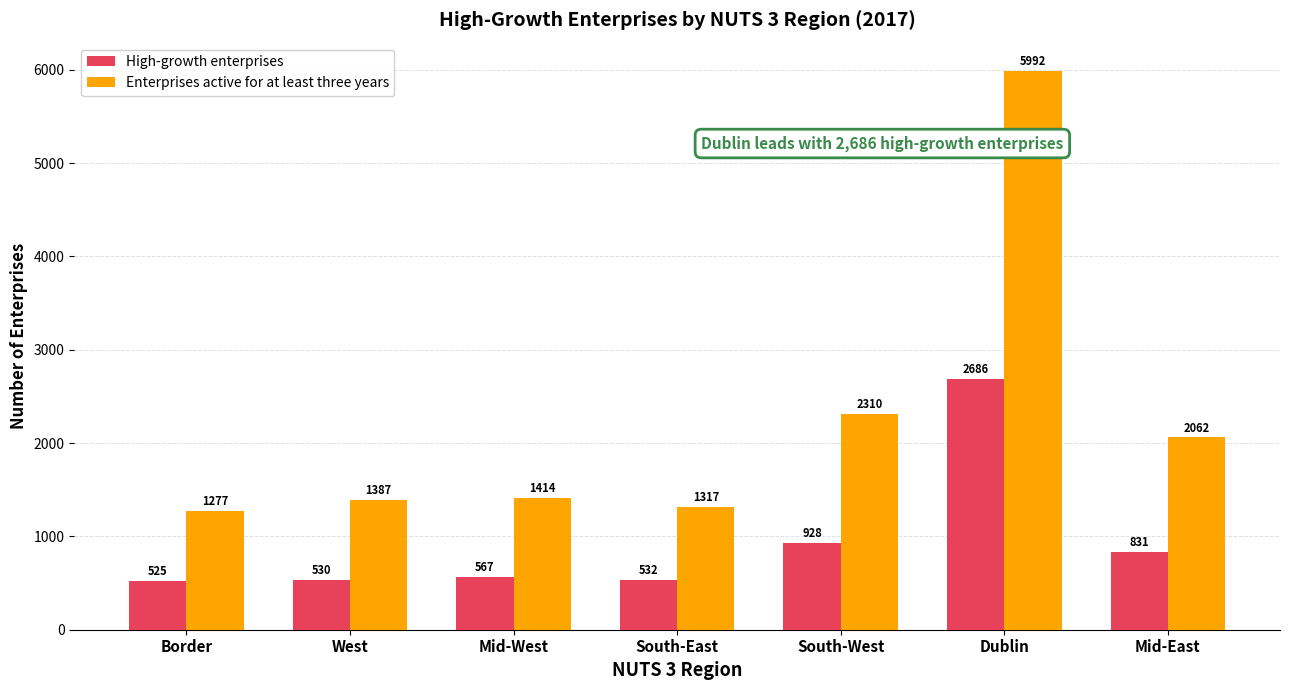

Reading left to right, transcribe all the data shown in this chart.

High-growth enterprises: 525	530	567	532	928	2686	831
Enterprises active for at least three years: 1277	1387	1414	1317	2310	5992	2062